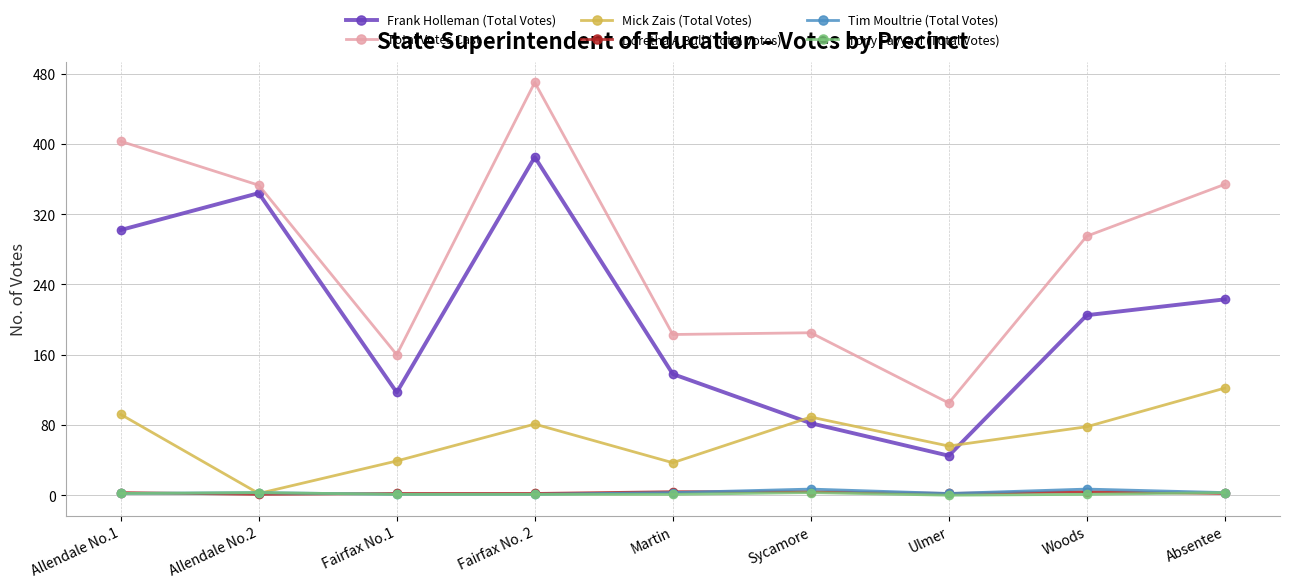

Is it true that Total Votes Cast equals 584 at Absentee?

False